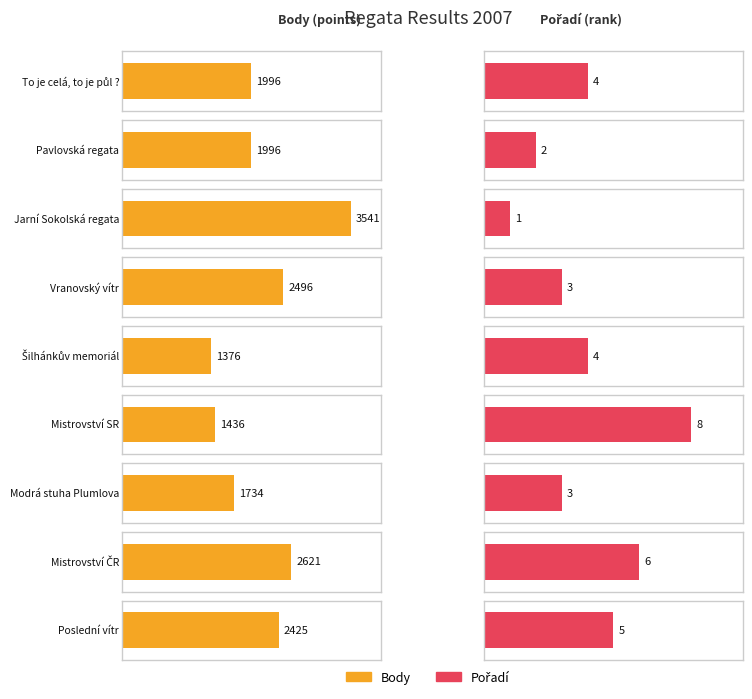

Which label corresponds to the smallest value in the chart?

Jarní Sokolská regata